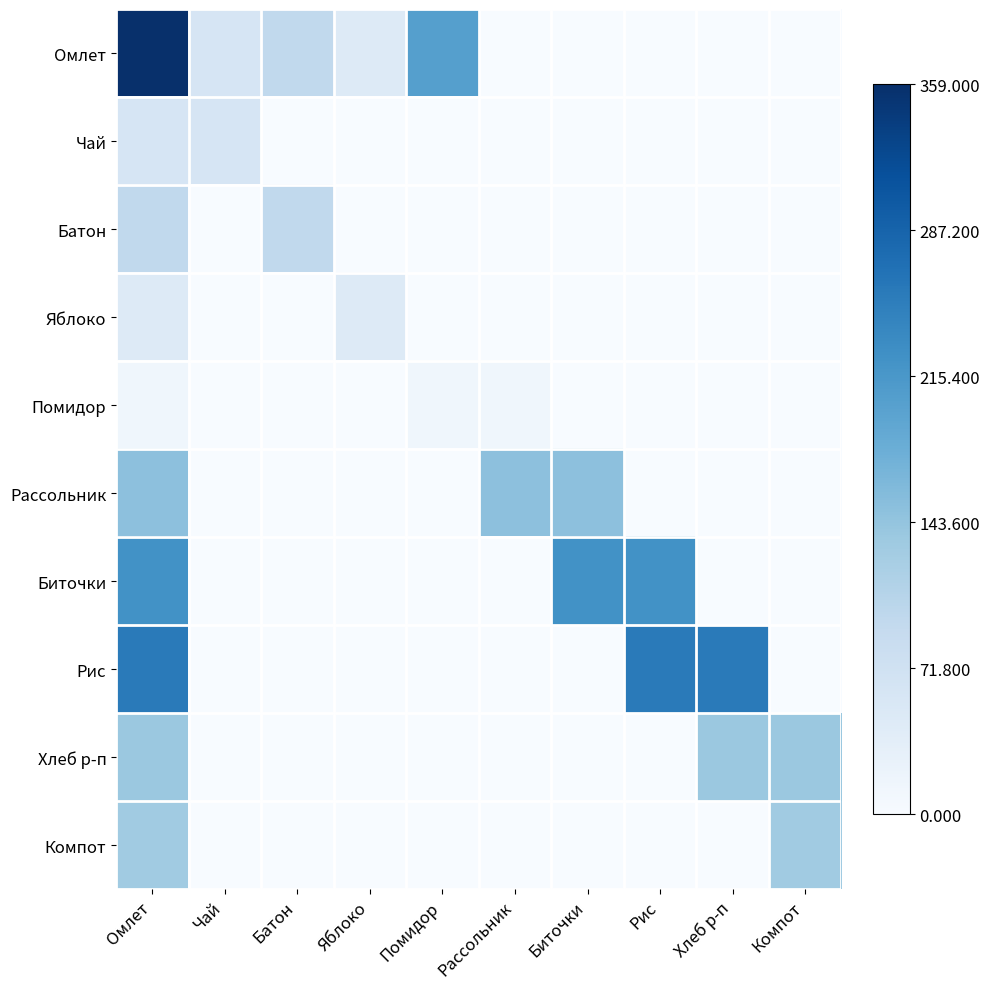

What is the total value across all series at Батон?

0.5